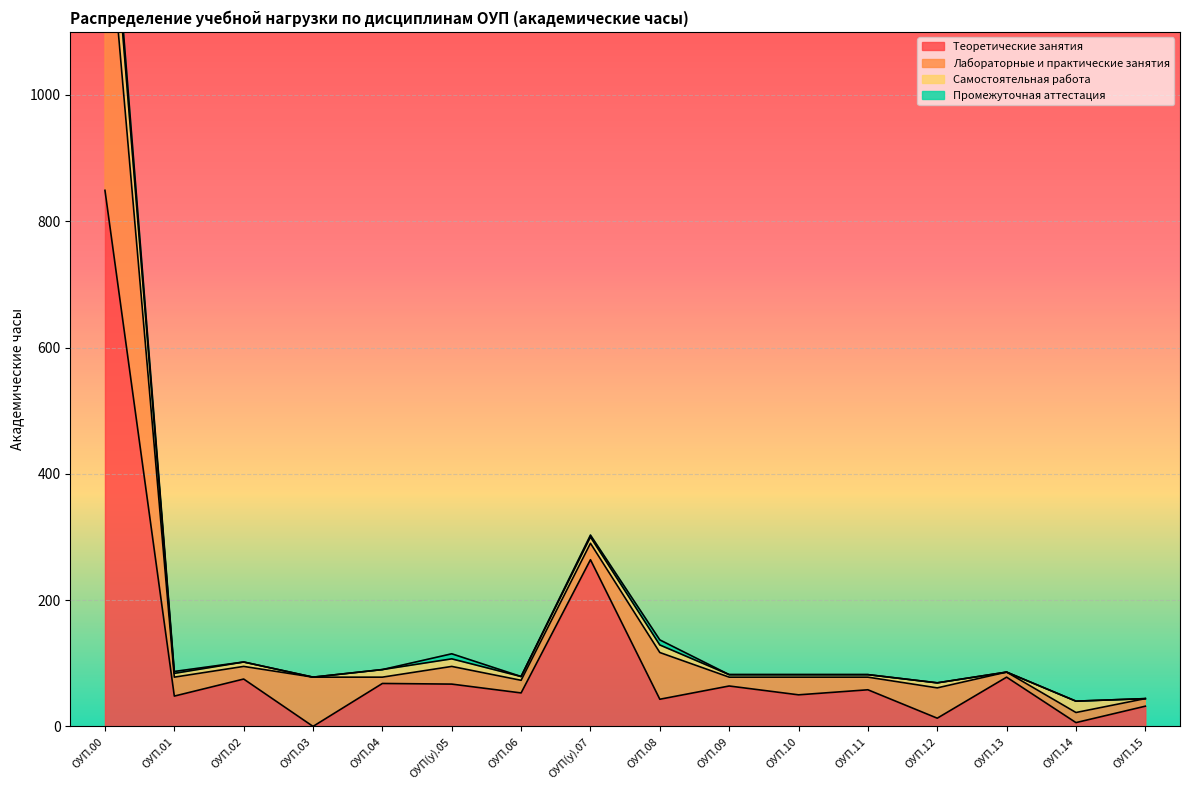

Reading left to right, extract all data points from this chart.

Теоретические занятия: 849	48	75	0	68	67	53	264	43	64	50	58	13	78	6	32
Лабораторные и практические занятия: 494	30	20	78	10	28	20	26	74	14	28	20	48	8	16	12
Самостоятельная работа: 103	6	7	0	12	12	6	10	12	4	4	4	8	0	18	0
Промежуточная аттестация: 22	3	0	0	0	8	0	3	8	0	0	0	0	0	0	0